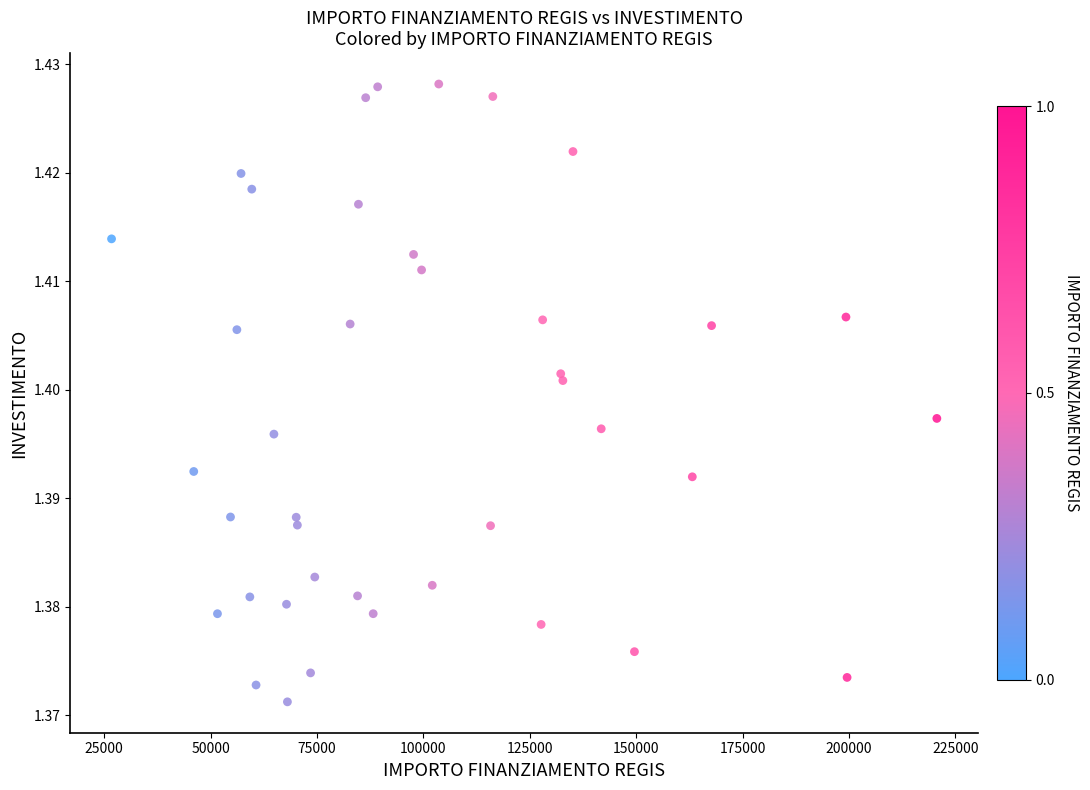

What is the range of X values (max minus min)?

193933.1